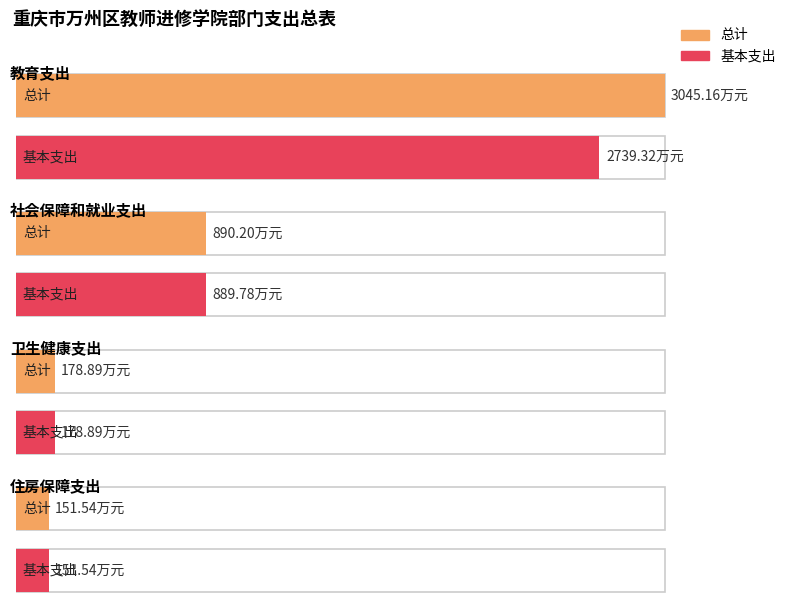

What is the difference between the maximum and minimum values in the 总计 series?

2893.6